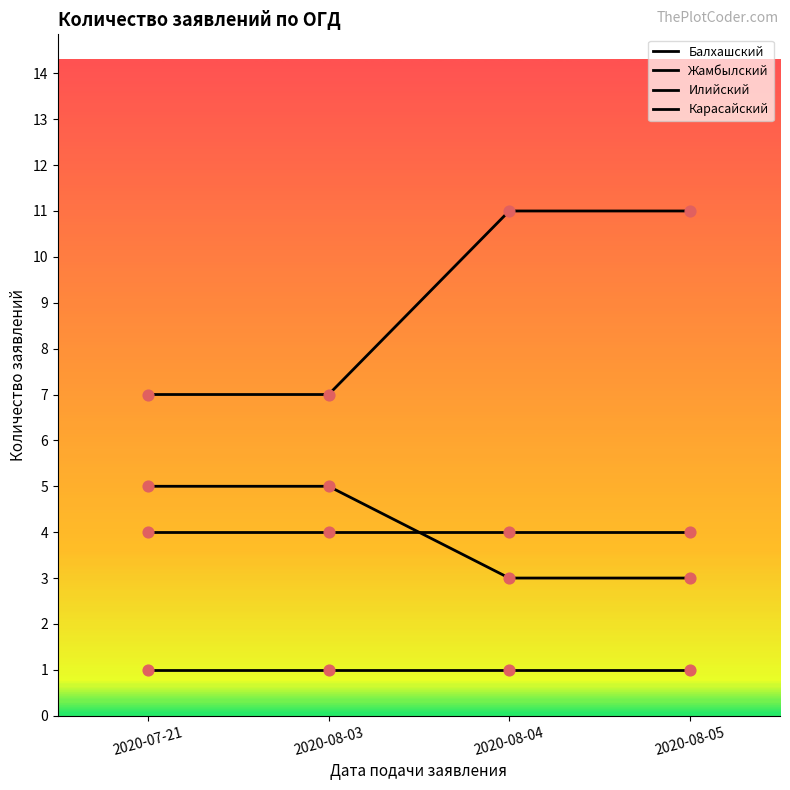

Does the chart have visible grid lines?

No